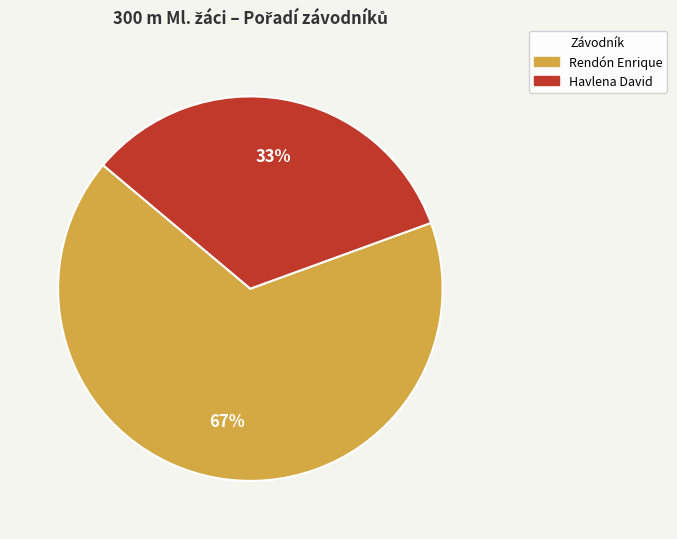

Between Rendón Enrique and Havlena David, which is larger?

Rendón Enrique